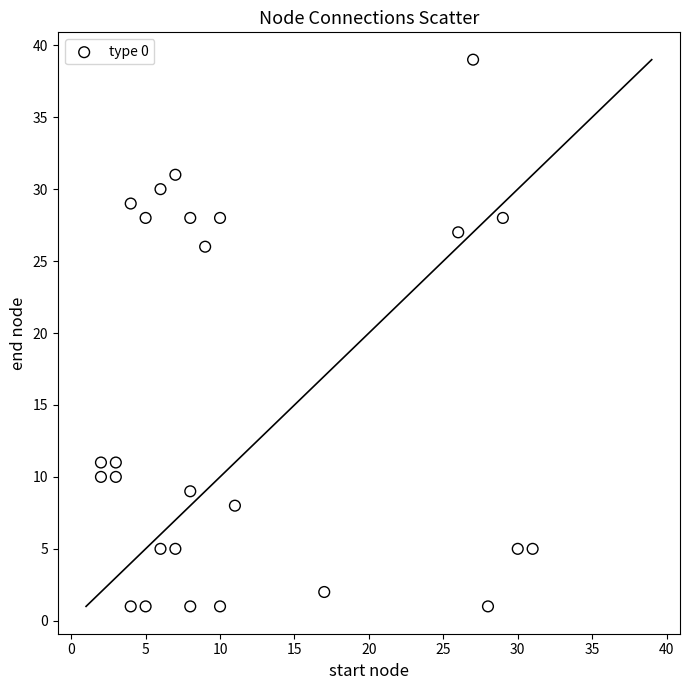

What Y value in the scatter plot is closest to 20?

26